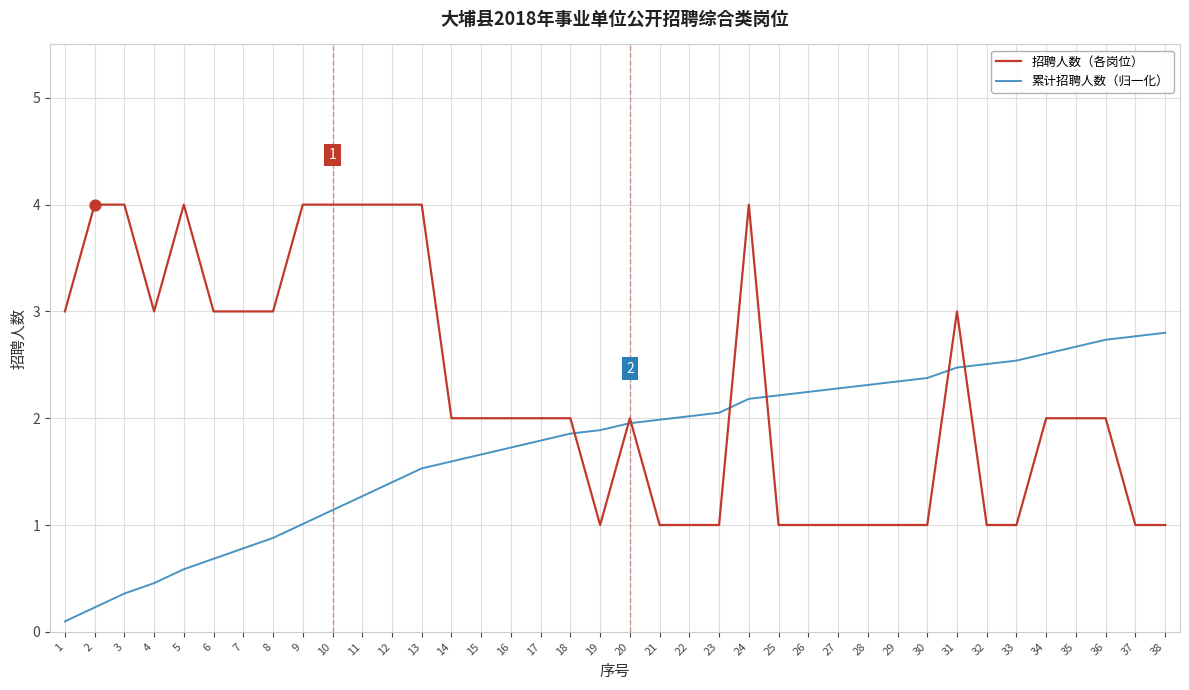

What are all the series names shown in the legend?

招聘人数（各岗位）, 累计招聘人数（归一化）